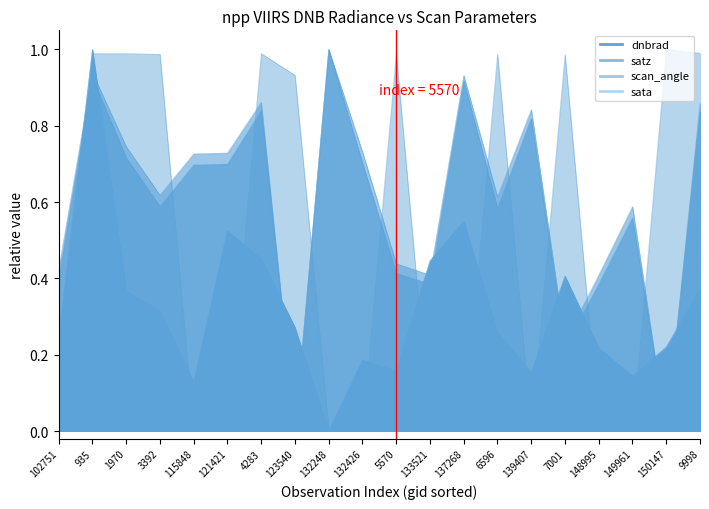

Which series has the widest spread of values?

dnbrad